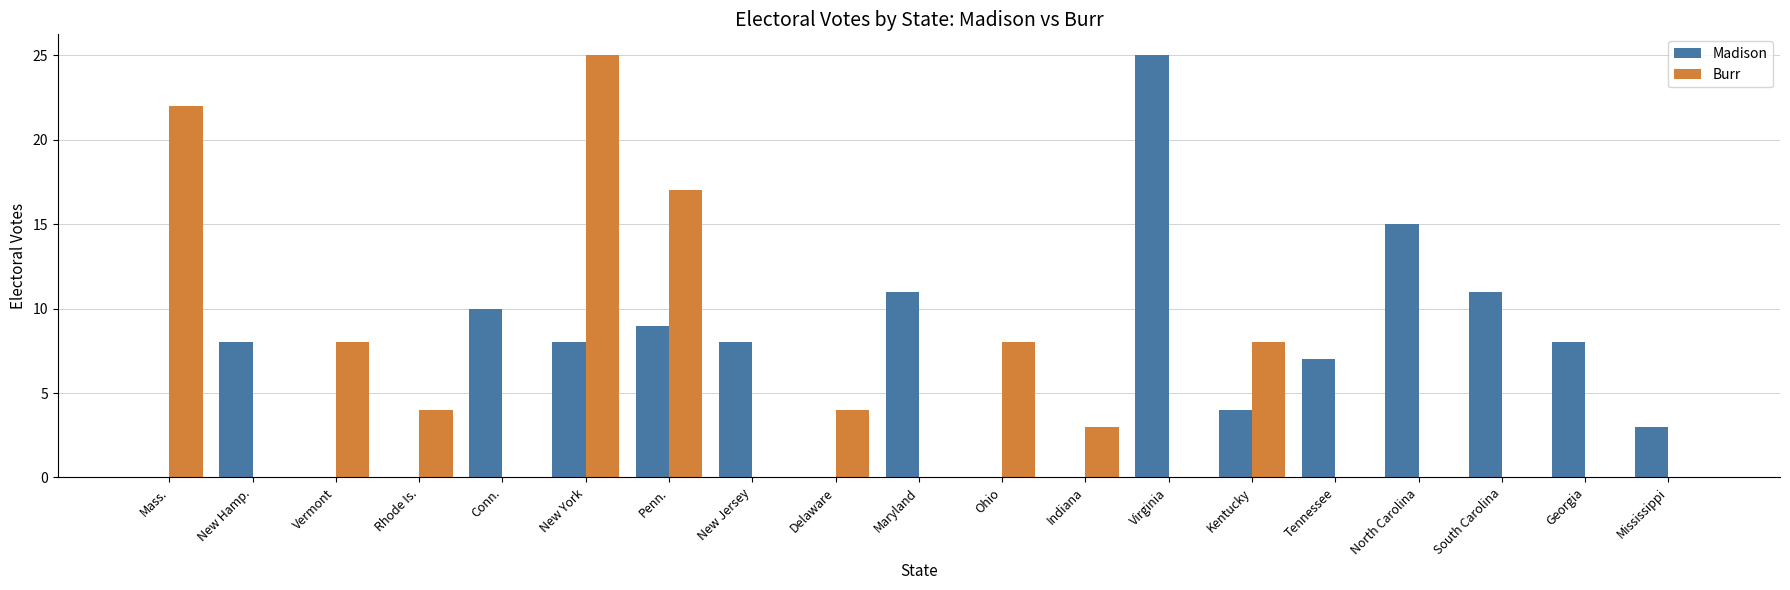

Is the value of Burr at Ohio greater than the value of Madison at Maryland?

No